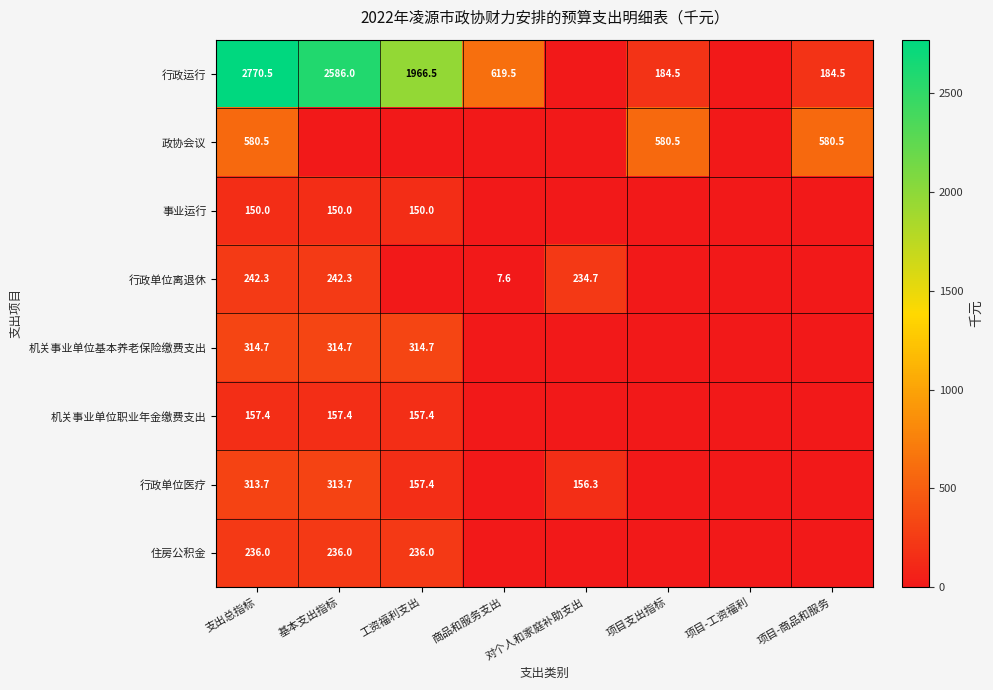

True or false: 事业运行 has a value of 33.0 at 支出总指标.

False